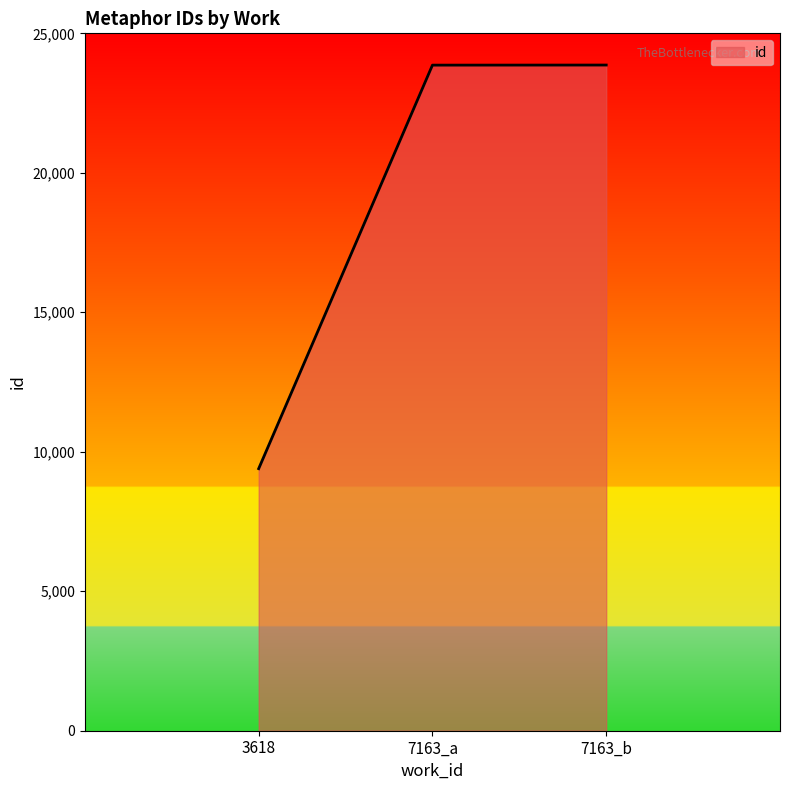

Which label corresponds to the smallest value in the chart?

3618